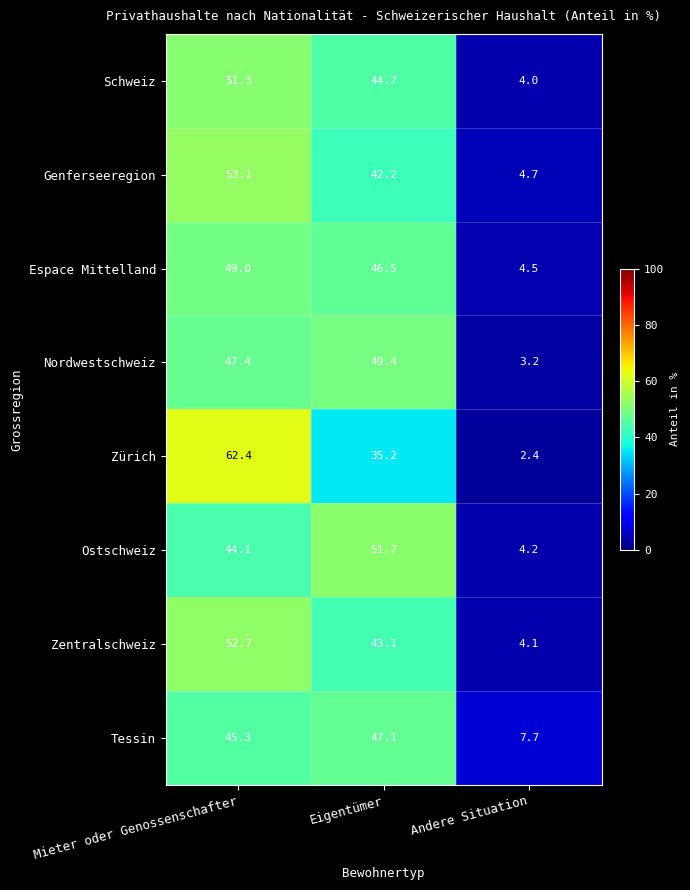

List the series in order of their peak value, lowest first.

Tessin, Espace Mittelland, Nordwestschweiz, Schweiz, Ostschweiz, Zentralschweiz, Genferseeregion, Zürich